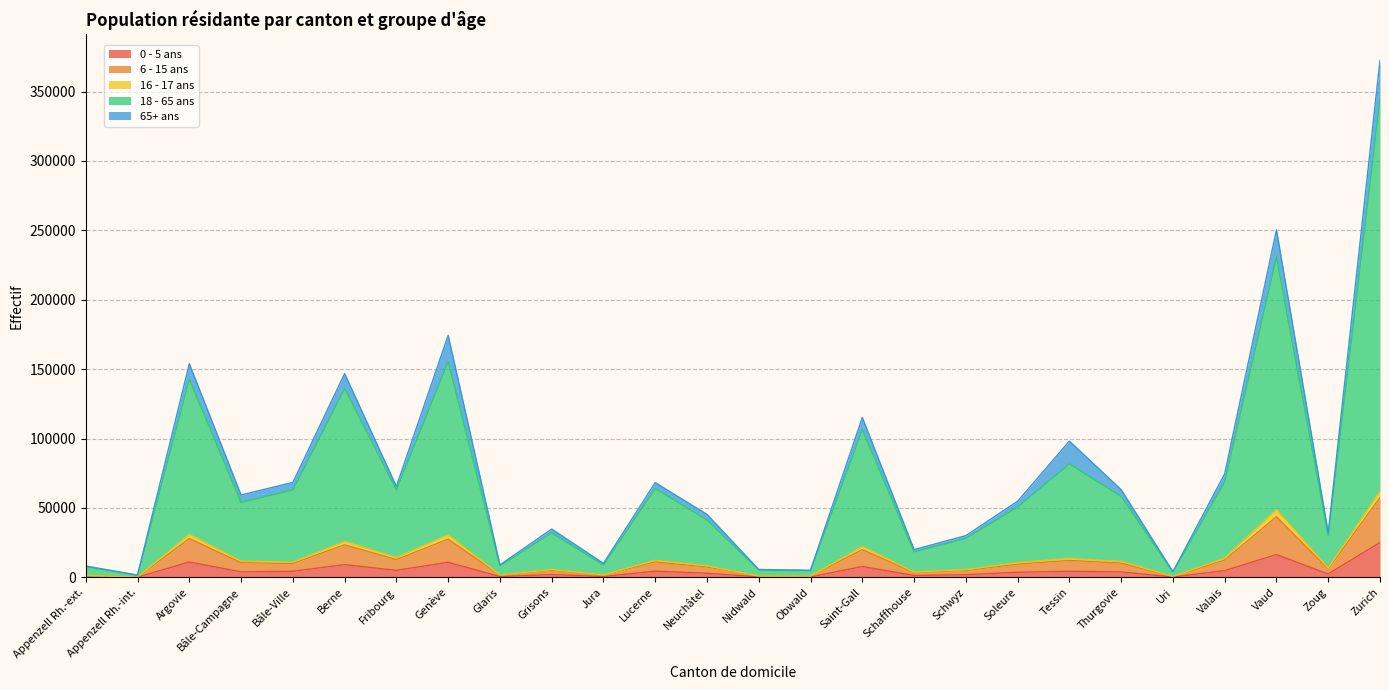

What position from the right is Lucerne?

15